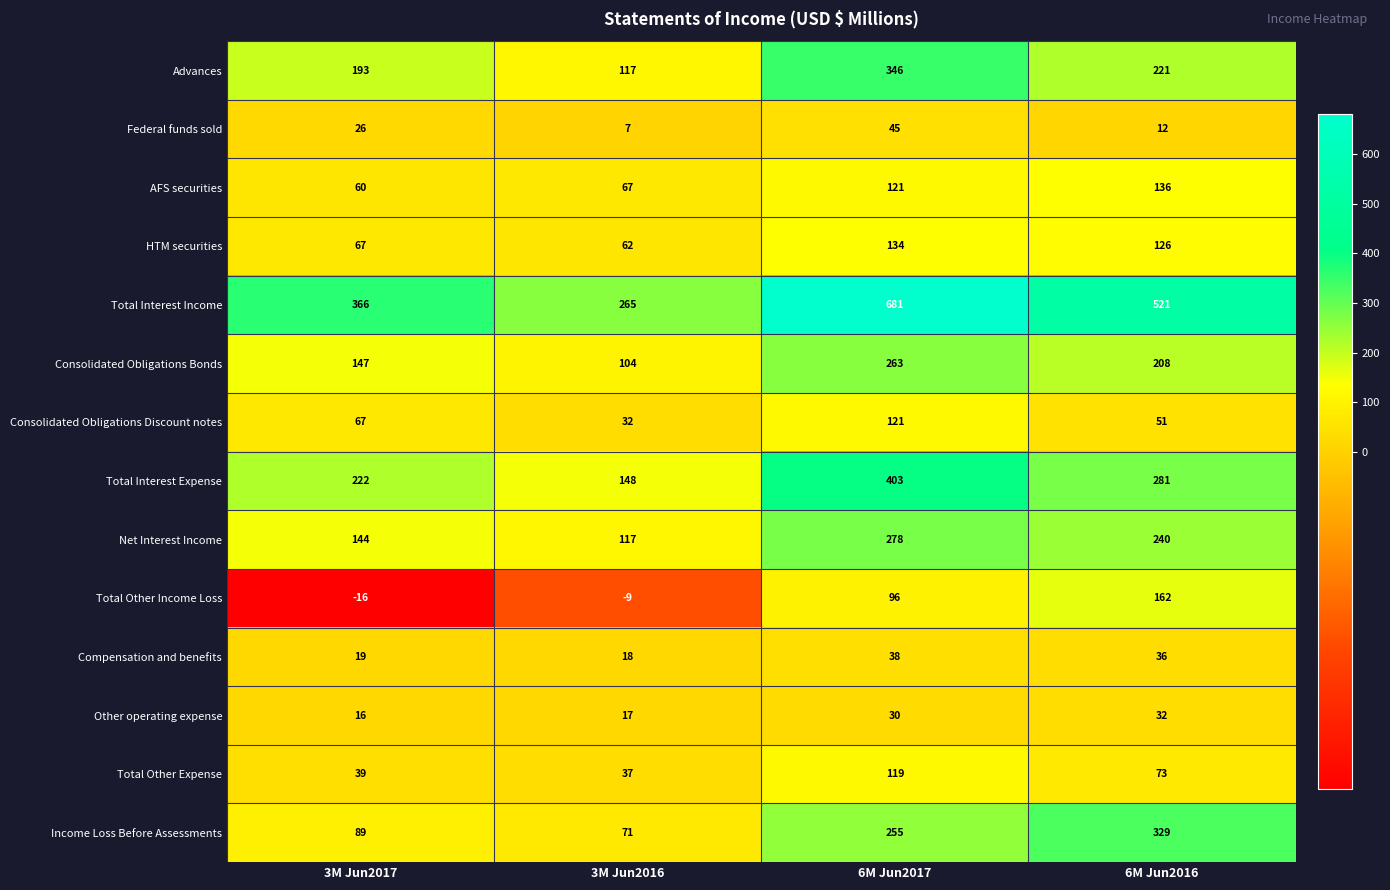

Rank the series by their maximum value, from lowest to highest.

Other operating expense, Compensation and benefits, Federal funds sold, Total Other Expense, Consolidated Obligations Discount notes, HTM securities, AFS securities, Total Other Income Loss, Consolidated Obligations Bonds, Net Interest Income, Income Loss Before Assessments, Advances, Total Interest Expense, Total Interest Income